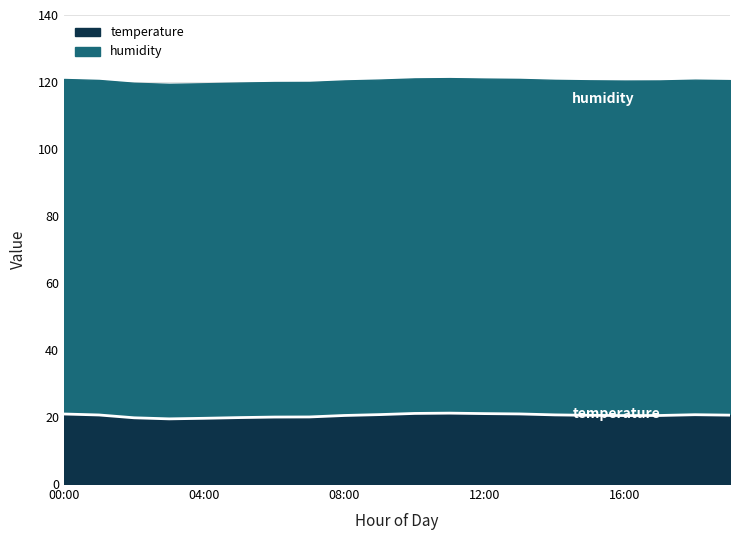

Is it true that the value at 09:00 is 30.3?

False